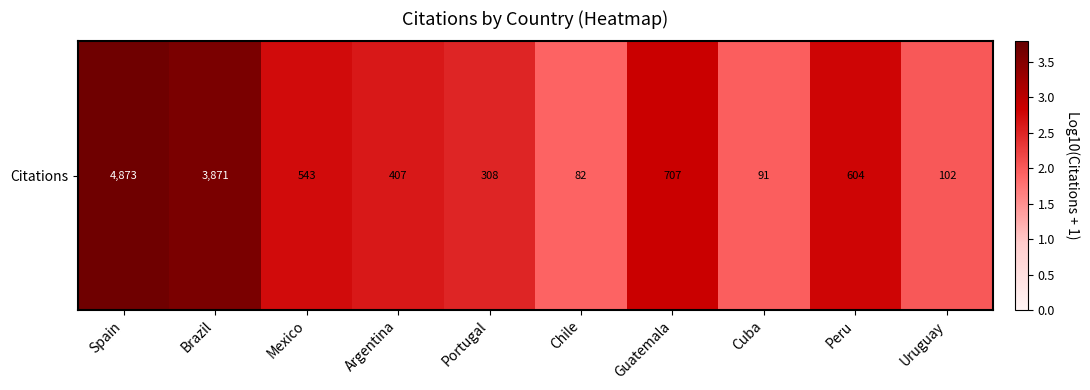

List the labels in order of value, smallest first.

Chile, Cuba, Uruguay, Portugal, Argentina, Mexico, Peru, Guatemala, Brazil, Spain